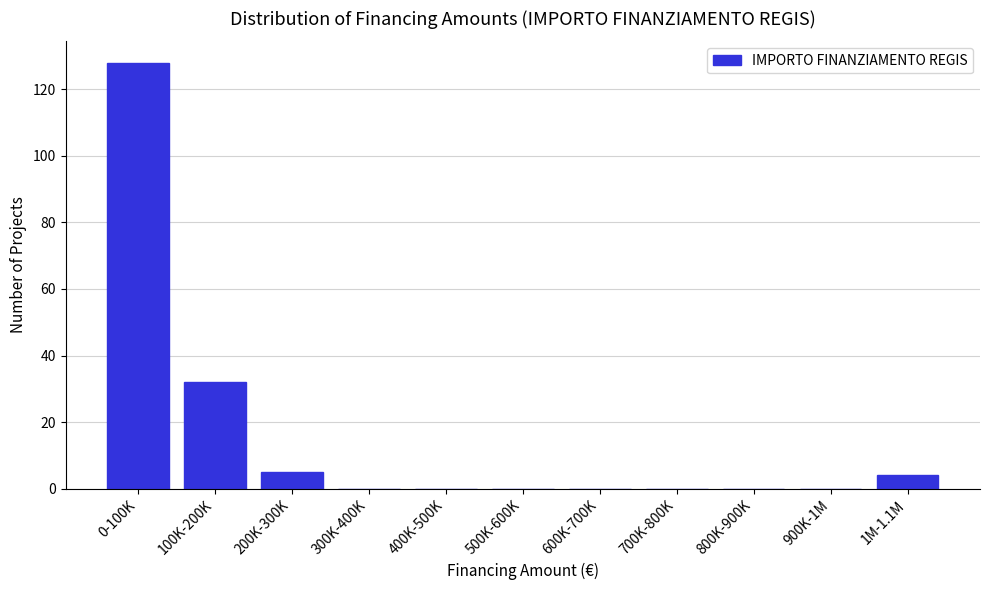

Reading right to left, what are all the values shown in this chart?

1M-1.1M=4	900K-1M=0	800K-900K=0	700K-800K=0	600K-700K=0	500K-600K=0	400K-500K=0	300K-400K=0	200K-300K=5	100K-200K=32	0-100K=128